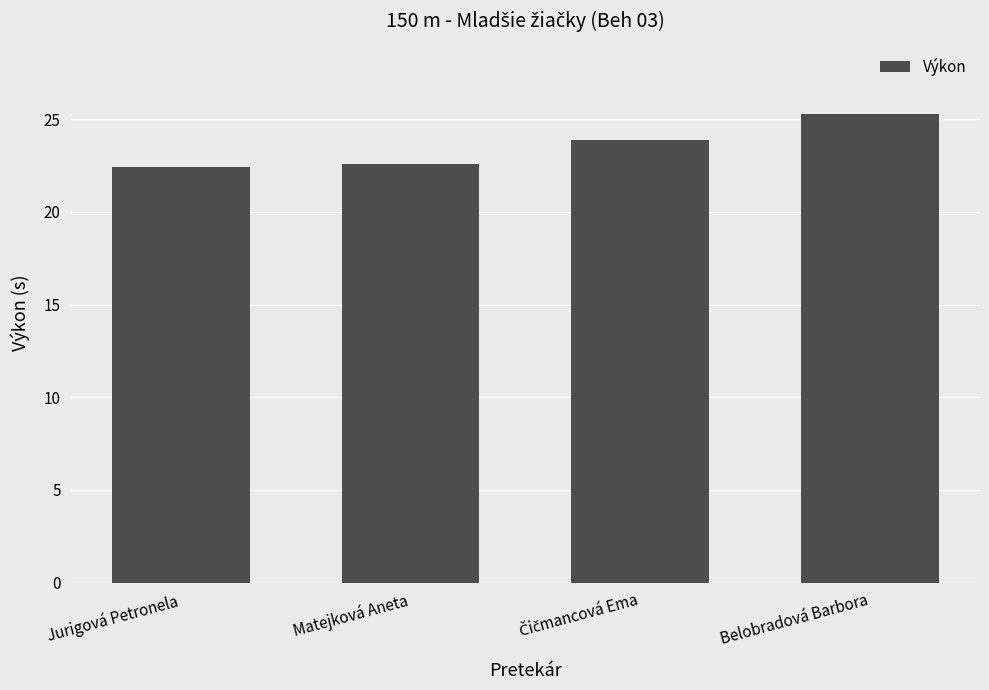

What is the greatest value displayed?

25.3